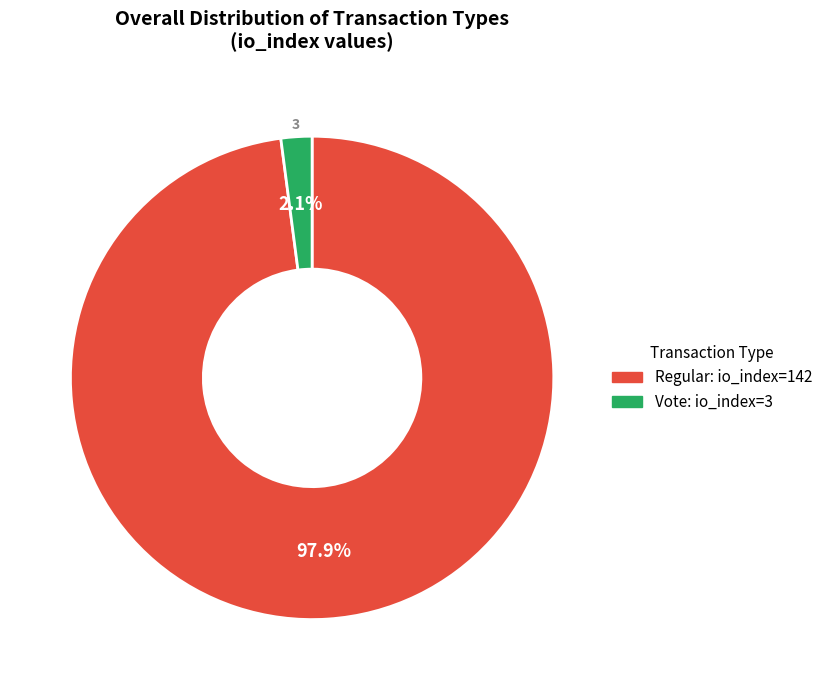

Does any single category account for the majority?

Yes